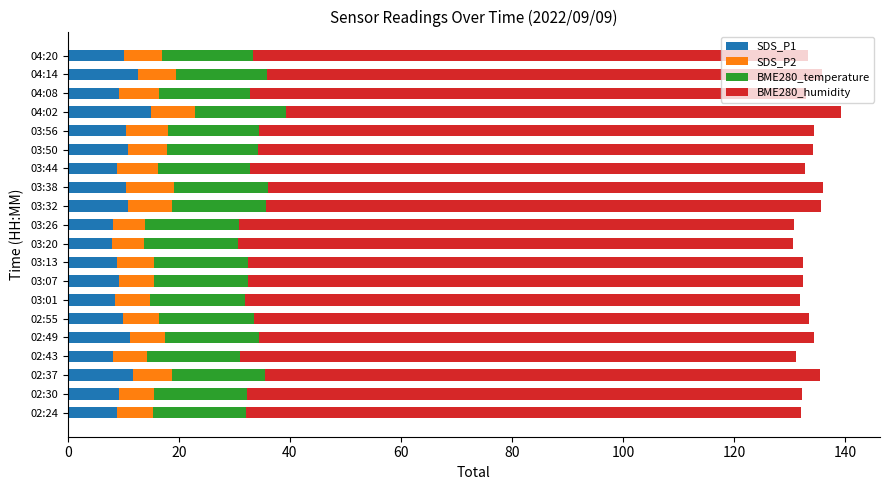

What is the sum of all SDS_P1 values?

200.6